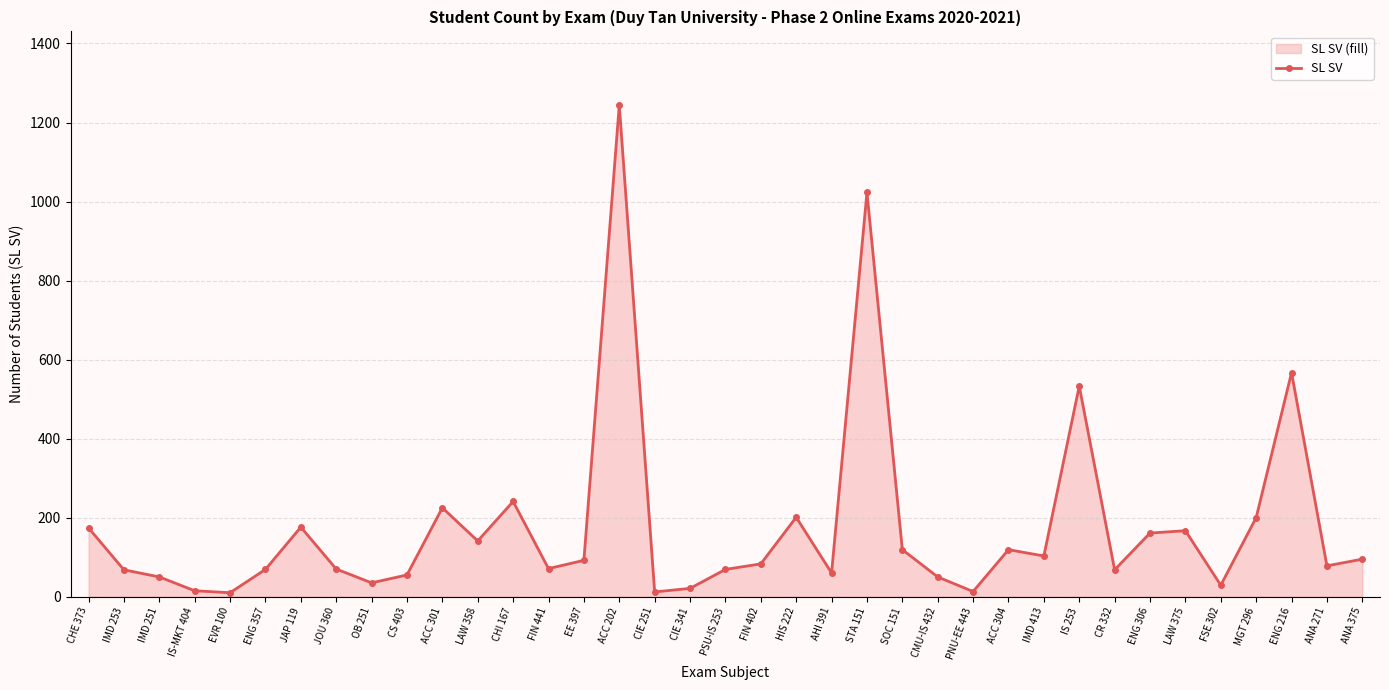

What is the minimum value shown in the chart?

10